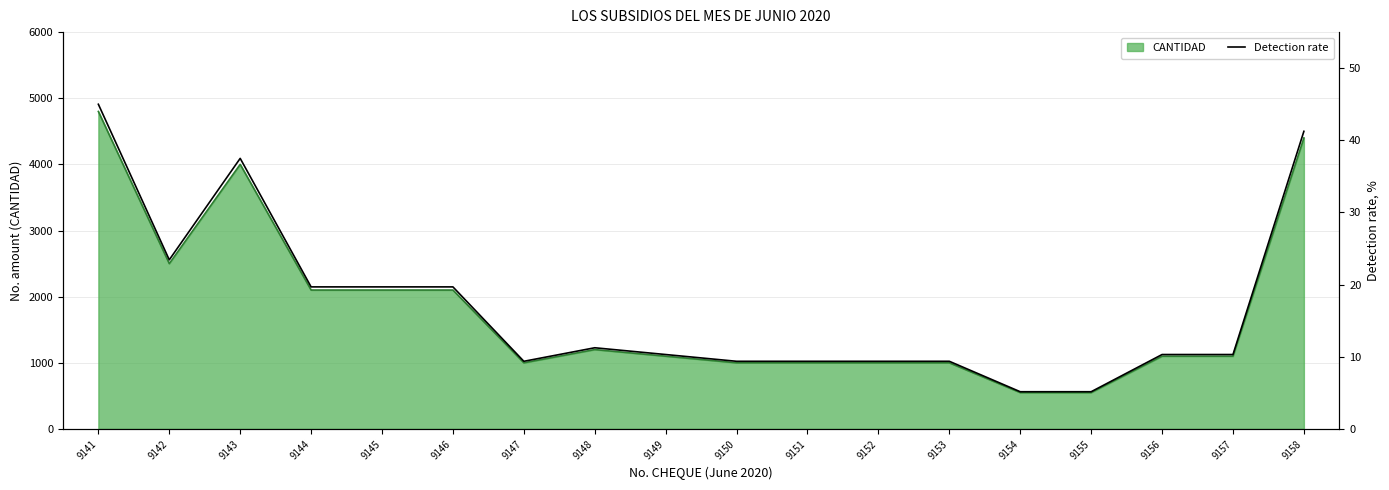

List the labels in order of value, smallest first.

9154, 9155, 9147, 9150, 9151, 9152, 9153, 9149, 9156, 9157, 9148, 9144, 9145, 9146, 9142, 9143, 9158, 9141